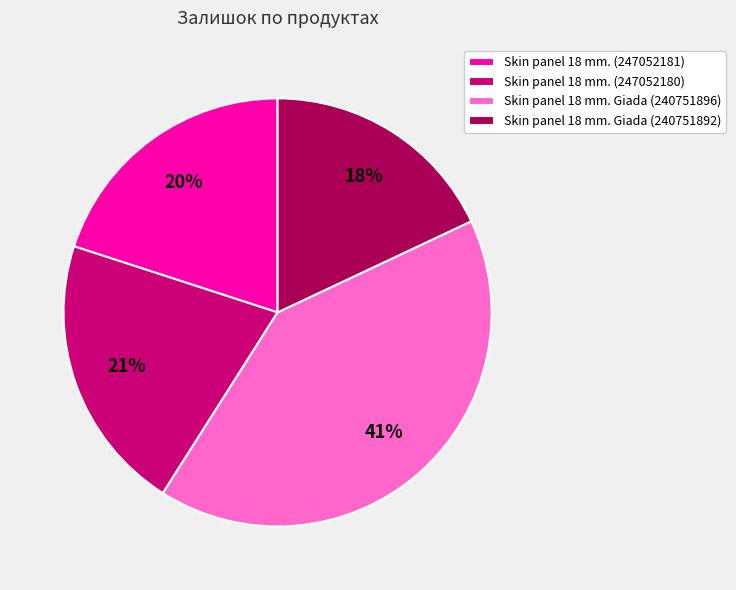

The Skin panel 18 mm. Giada (240751892) slice represents 31% of the pie. True or false?

False